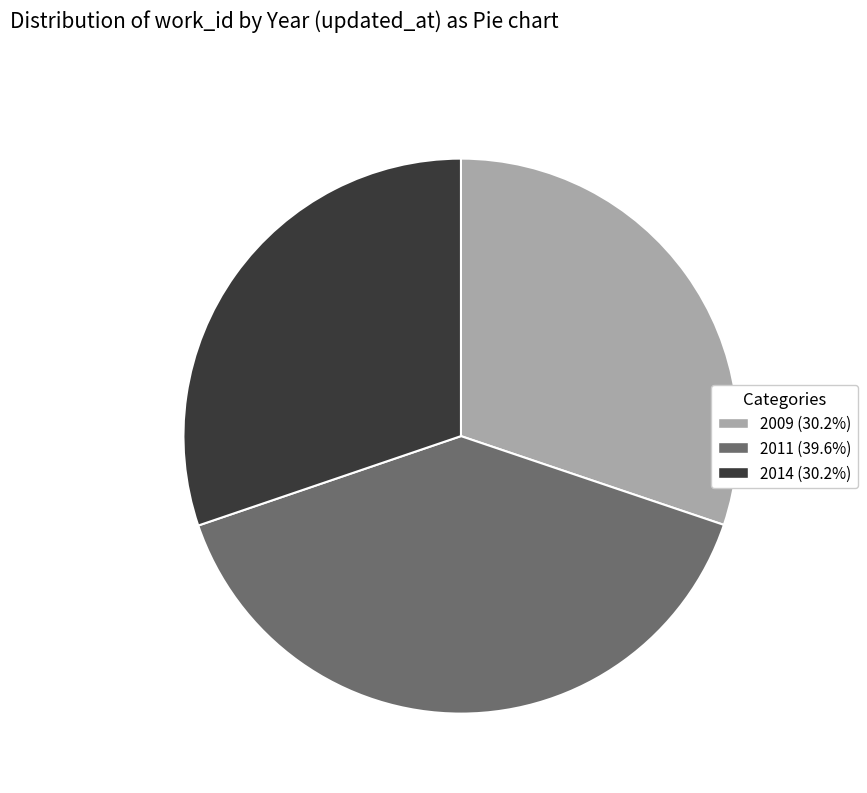

How many segments does this pie chart have?

3